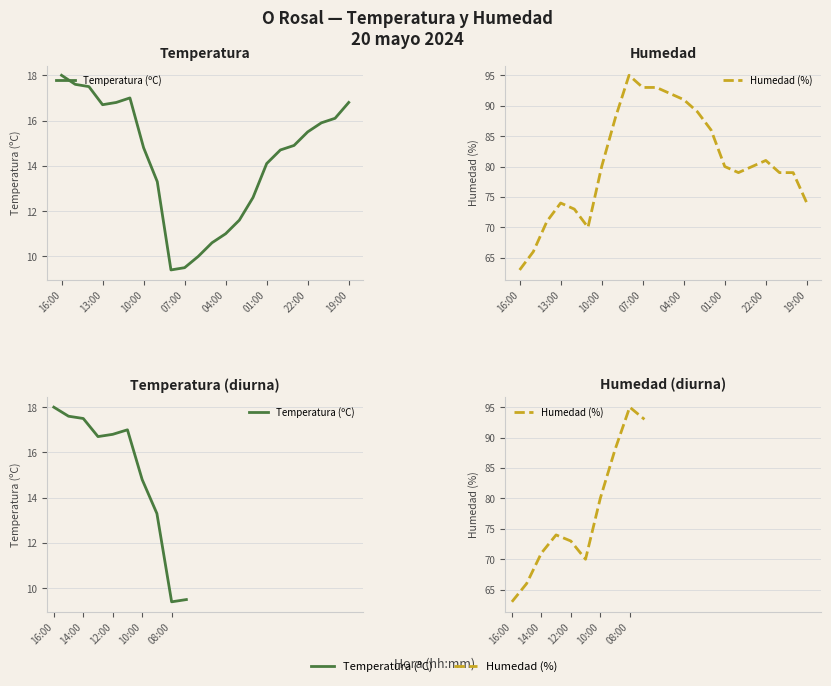

What are all the series names shown in the legend?

Temperatura (ºC), Humedad (%)